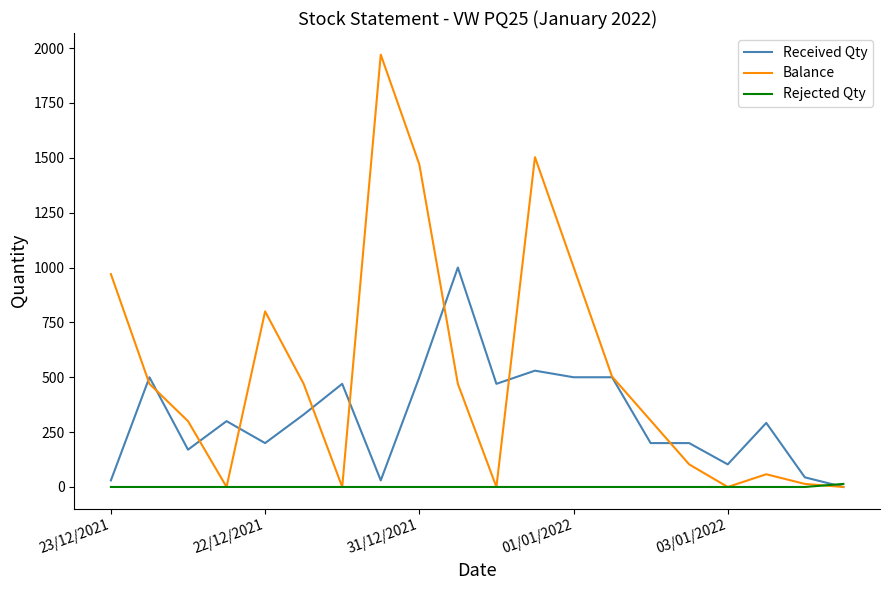

Which series has the largest total across all categories?

Balance